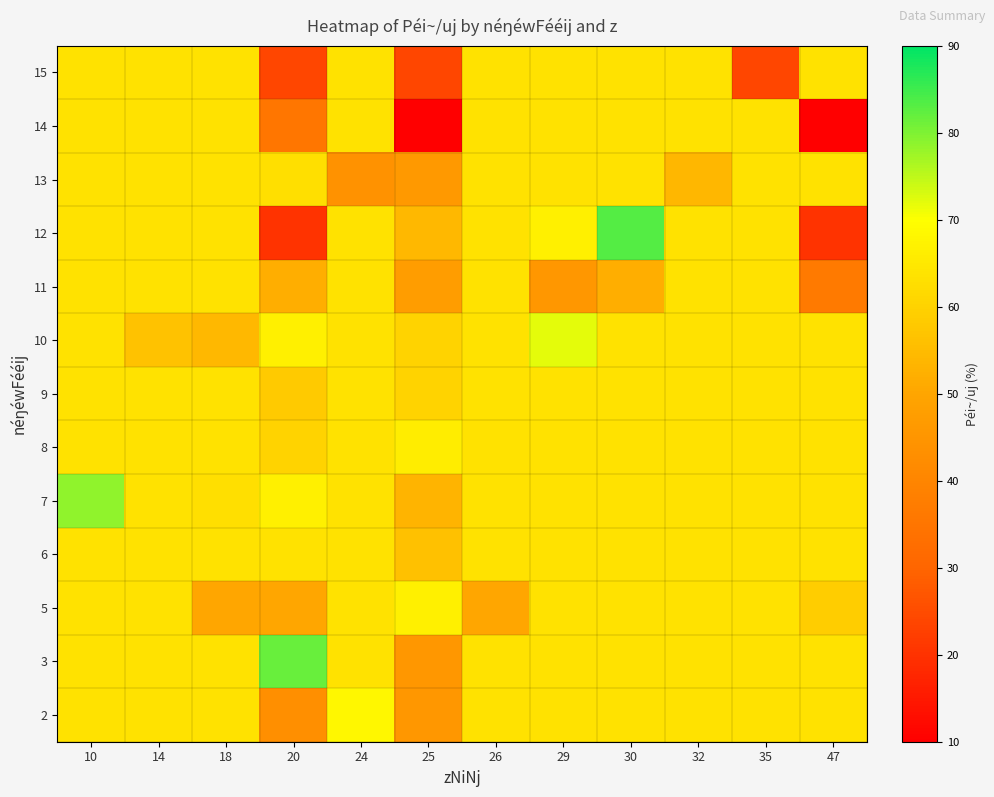

Reading left to right, list all the values displayed in this chart.

2: 10=63.6	14=63.6	18=63.6	20=42.9	24=68.3	25=45.5	26=63.6	29=63.6	30=63.6	32=63.6	35=63.6	47=63.6
3: 10=63.6	14=63.6	18=63.6	20=81.8	24=63.6	25=45.5	26=63.6	29=63.6	30=63.6	32=63.6	35=63.6	47=63.6
5: 10=63.6	14=63.6	18=50.0	20=50.0	24=63.6	25=66.7	26=50.0	29=63.6	30=63.6	32=63.6	35=63.6	47=58.8
6: 10=63.6	14=63.6	18=63.6	20=63.6	24=63.6	25=56.0	26=63.6	29=63.6	30=63.6	32=63.6	35=63.6	47=63.6
7: 10=78.5	14=63.6	18=63.1	20=66.7	24=63.6	25=53.3	26=63.6	29=63.6	30=63.6	32=63.6	35=63.6	47=63.6
8: 10=63.6	14=63.6	18=63.6	20=60.0	24=63.6	25=66.2	26=63.6	29=63.6	30=63.6	32=63.6	35=63.6	47=63.6
9: 10=63.6	14=63.6	18=63.6	20=58.2	24=63.6	25=60.0	26=63.6	29=63.6	30=63.6	32=63.6	35=63.6	47=63.6
10: 10=63.6	14=56.3	18=54.3	20=66.7	24=63.6	25=60.0	26=63.6	29=72.0	30=63.6	32=63.6	35=63.6	47=63.6
11: 10=63.6	14=63.6	18=63.6	20=52.0	24=63.6	25=47.3	26=63.6	29=45.5	30=52.0	32=63.6	35=63.6	47=36.4
12: 10=63.6	14=63.6	18=63.6	20=20.0	24=63.6	25=54.3	26=63.6	29=66.7	30=83.3	32=63.6	35=63.6	47=20.0
13: 10=63.6	14=63.6	18=63.6	20=63.1	24=44.0	25=46.2	26=63.6	29=63.6	30=63.6	32=54.0	35=63.6	47=63.6
14: 10=63.6	14=63.6	18=63.6	20=35.0	24=63.6	25=10.0	26=63.6	29=63.6	30=63.6	32=63.6	35=63.6	47=10.0
15: 10=63.6	14=63.6	18=63.6	20=24.0	24=63.6	25=24.0	26=63.6	29=63.6	30=63.6	32=63.6	35=24.0	47=63.6